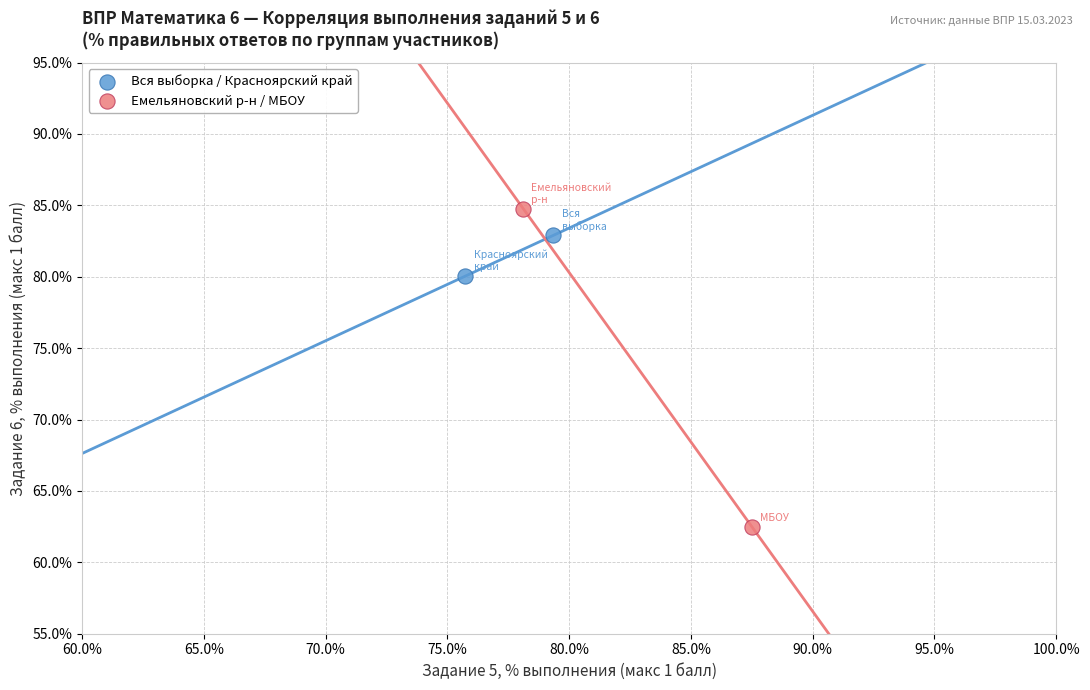

Which series contains the lowest Y value?

Емельяновский р-н / МБОУ